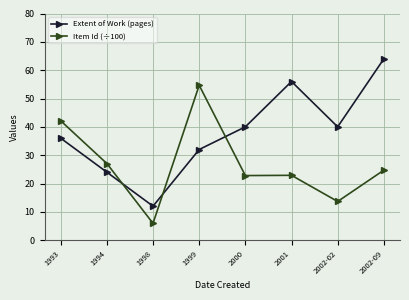

What are all the series names shown in the legend?

Extent of Work (pages), Item Id (÷100)